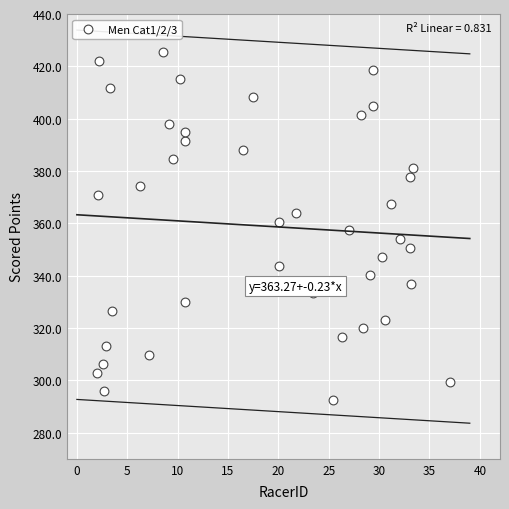

What is the range of X values (max minus min)?

35.0